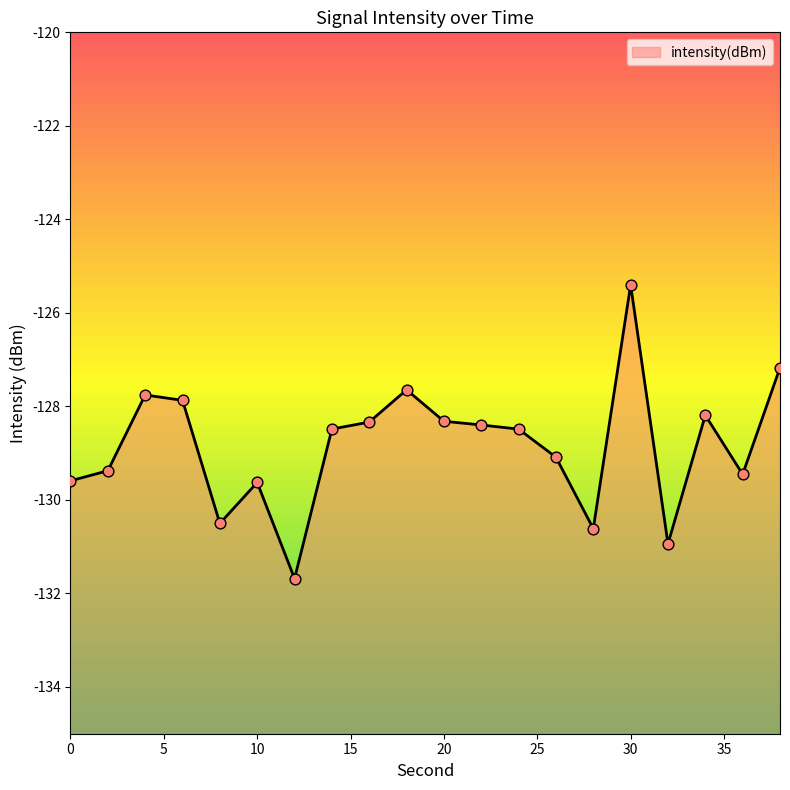

Which has a higher value, 18 or 10?

18